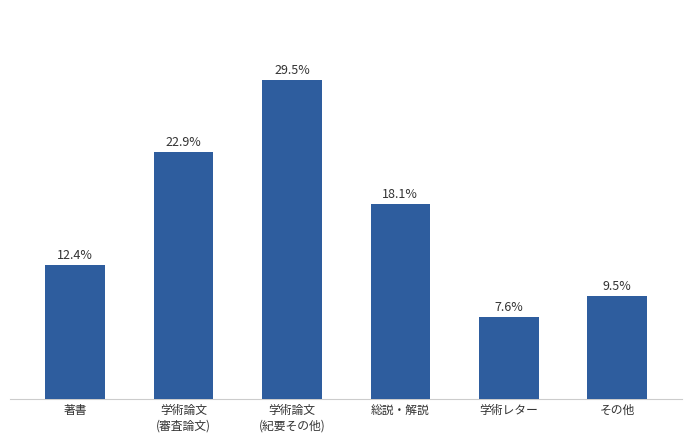

What is the change in value from 著書 to 学術論文
(審査論文)?

+11